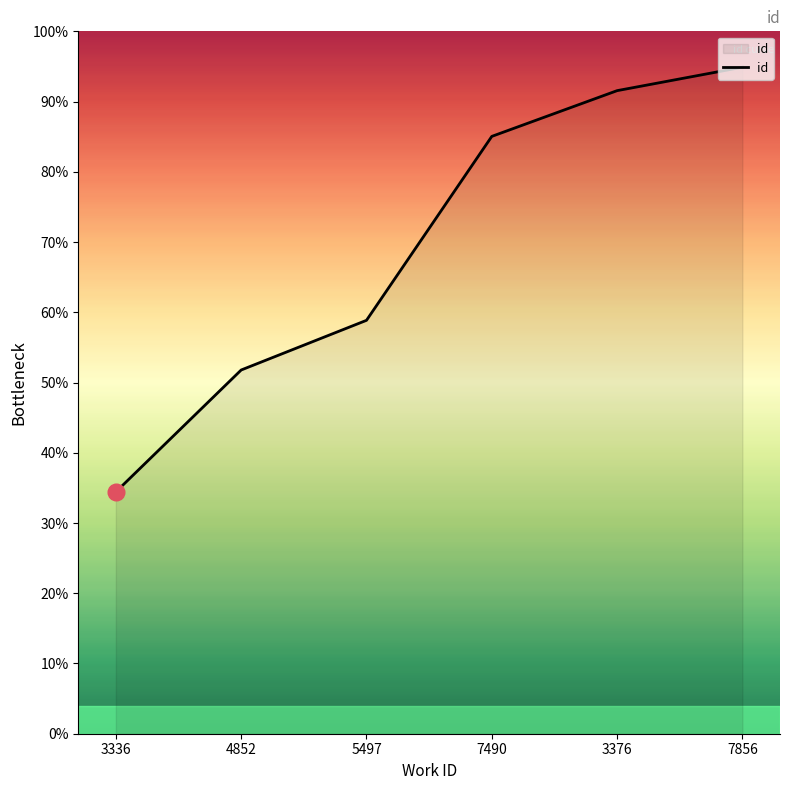

What position from the left is 4852?

2